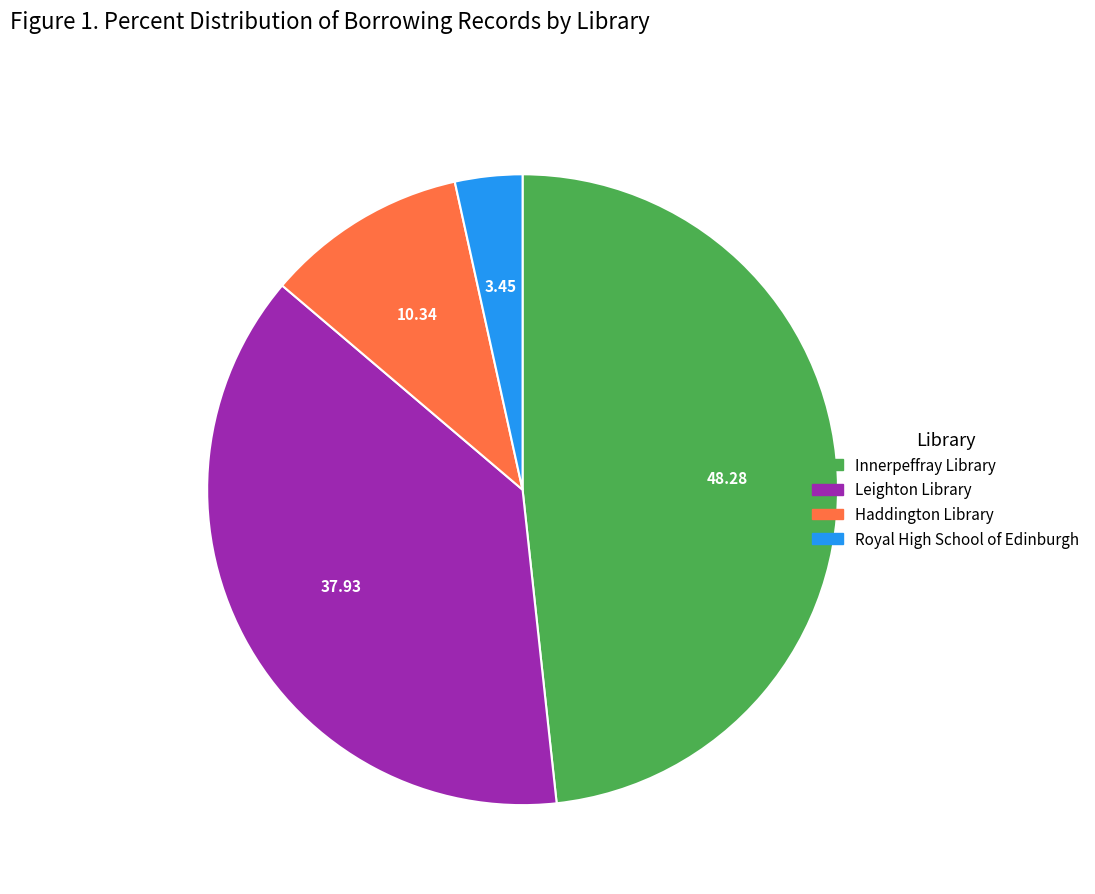

What is the largest slice in the pie chart?

Innerpeffray Library